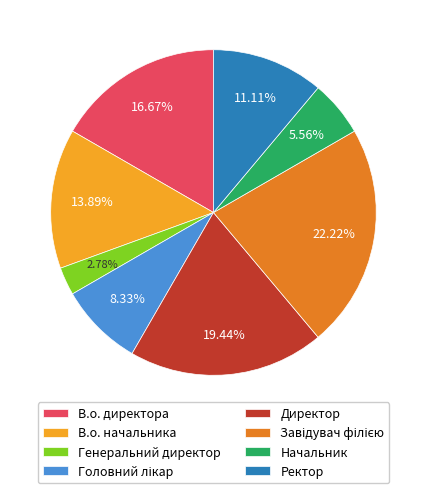

Is В.о. начальника the majority of the pie?

No